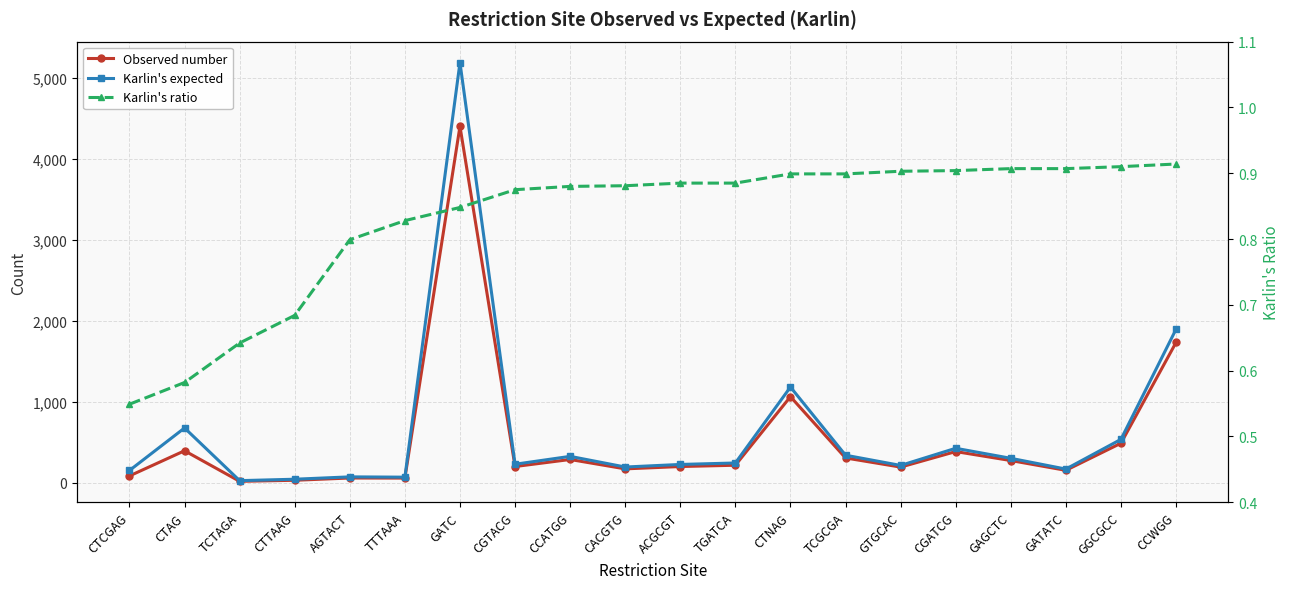

Which series has the largest total across all categories?

Karlin's expected